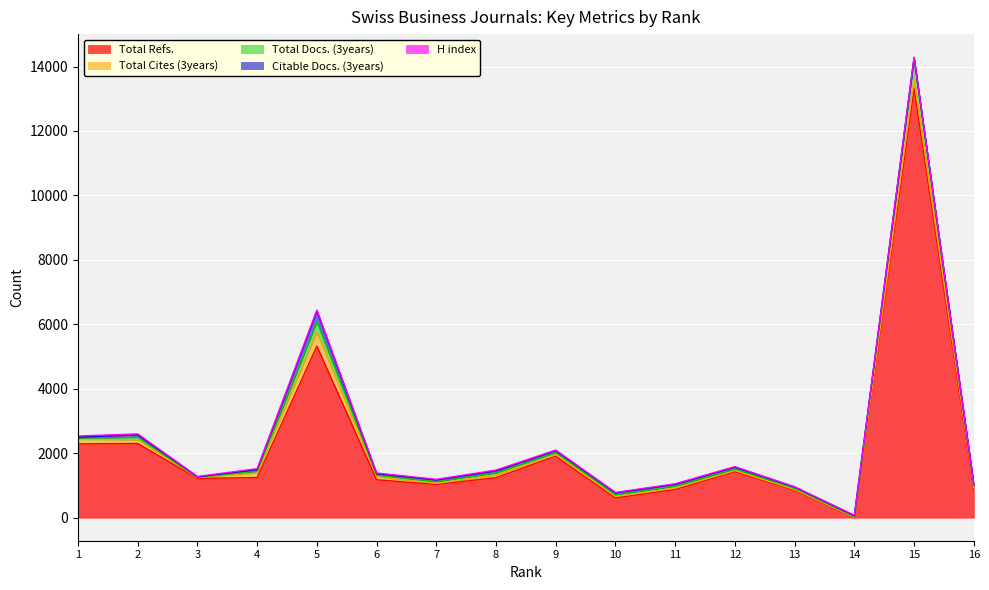

Between which two adjacent categories do H index and Total Docs. (3years) first intersect?

1 and 2